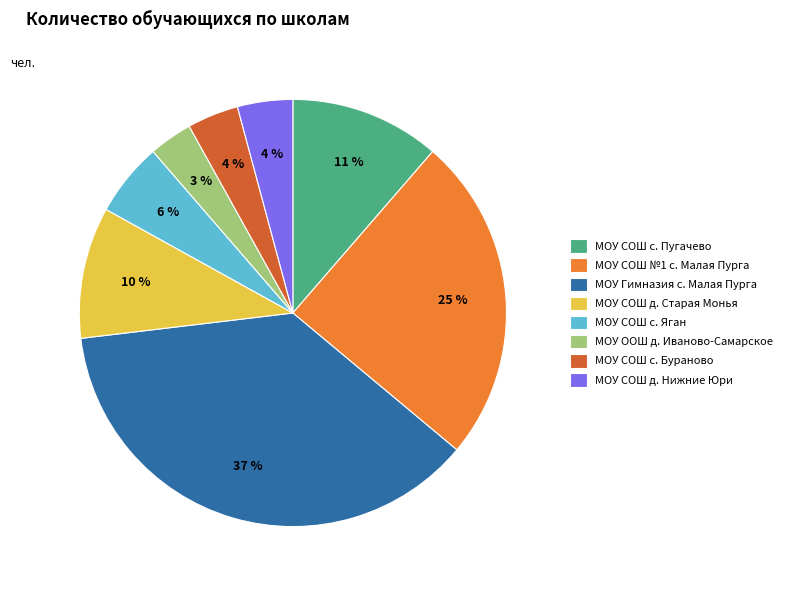

What percentage is the МОУ СОШ №1 с. Малая Пурга slice, to the nearest percent?

25%